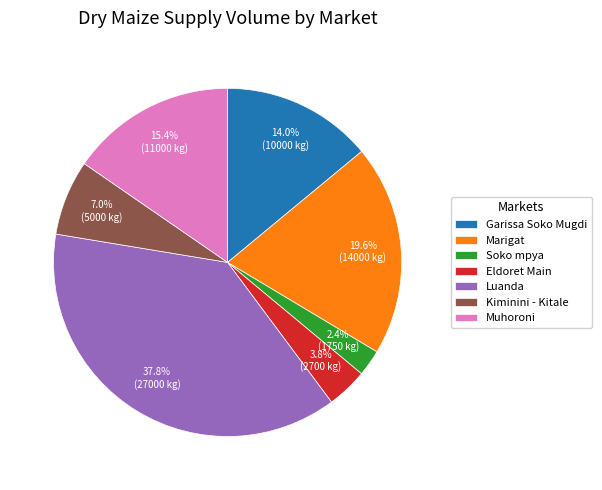

Which has a higher value, Marigat or Muhoroni?

Marigat